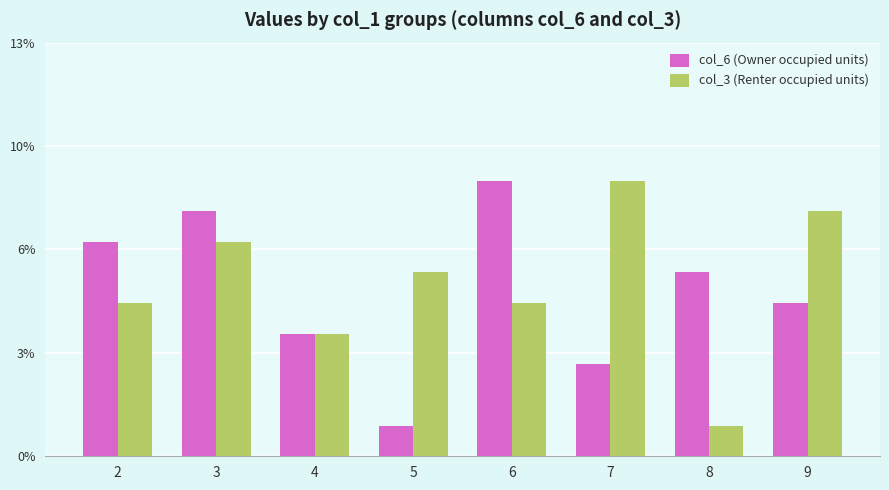

Which label corresponds to the smallest value in the chart?

5